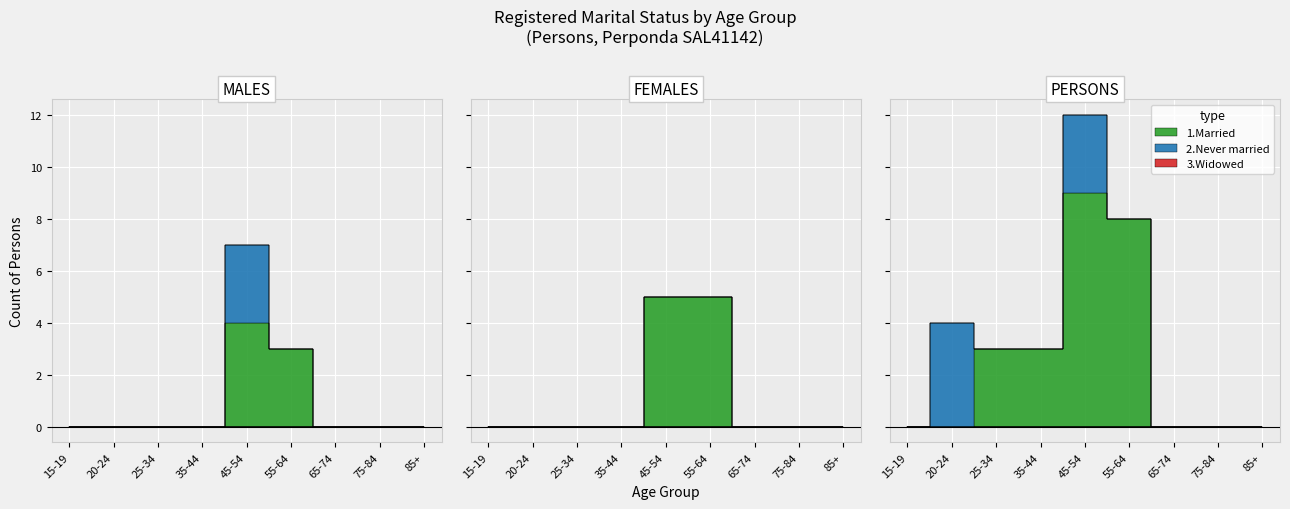

Rank the series by their average value, from highest to lowest.

1.Married, 2.Never married, 3.Widowed